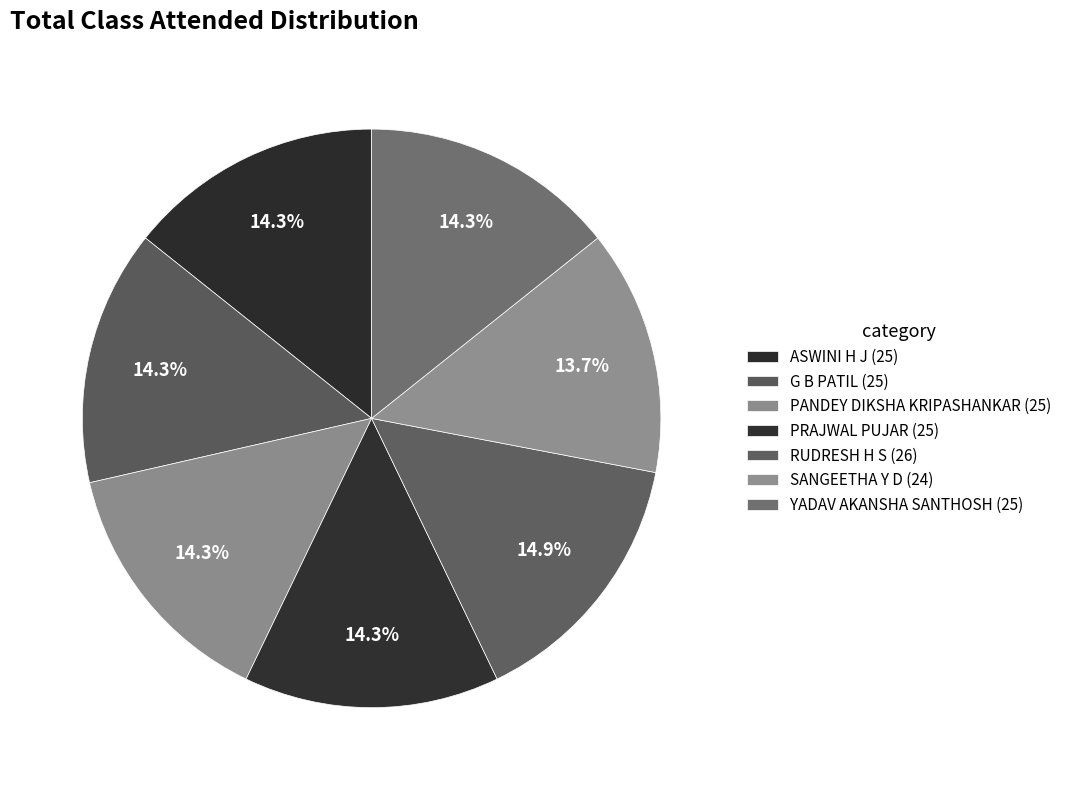

How many slices are in this pie chart?

7